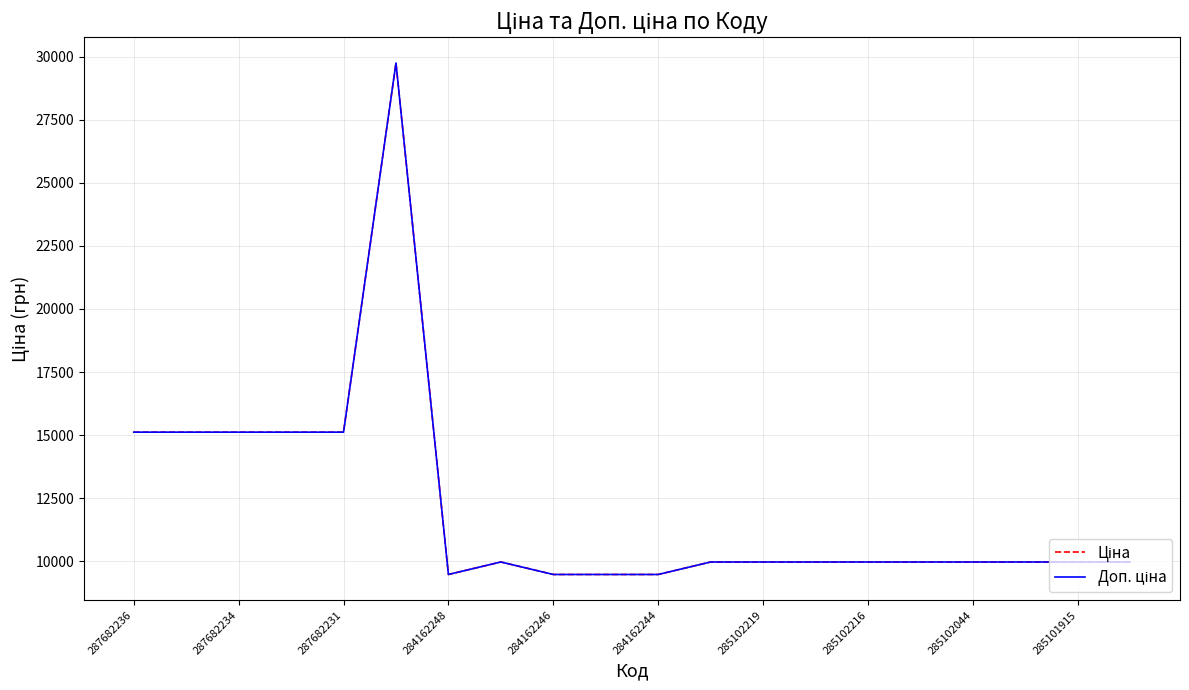

Does the chart have visible grid lines?

Yes